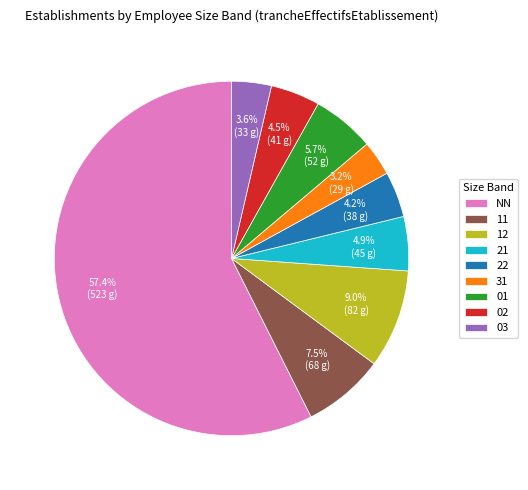

To the nearest percent, what is the difference between the largest and smallest slice percentages?

54%